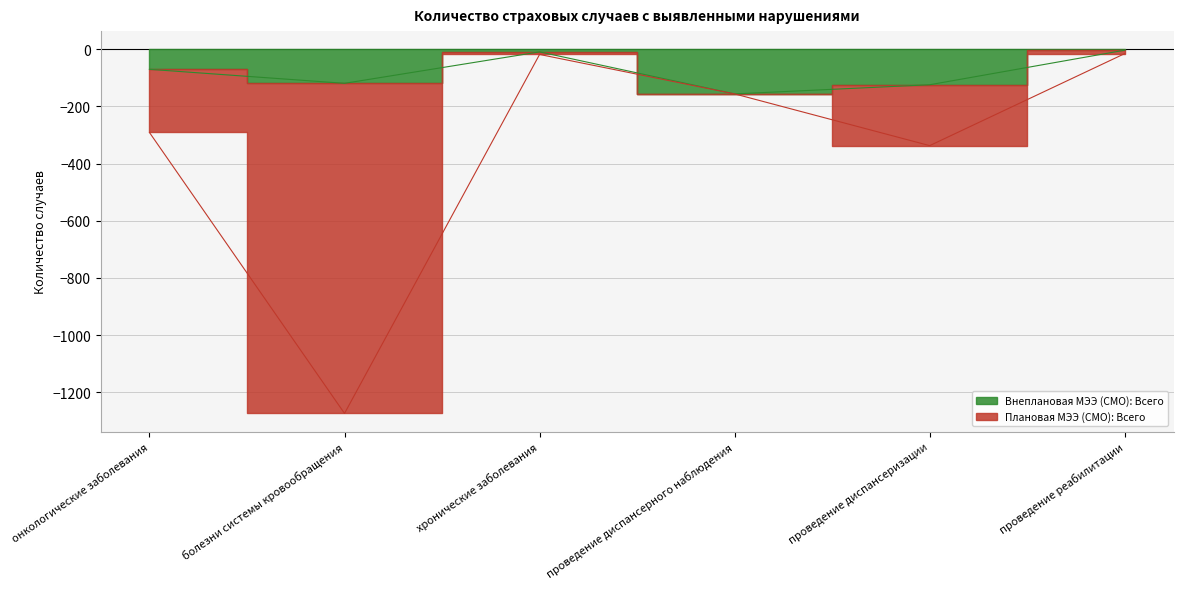

At which label is Внеплановая МЭЭ (СМО): Всего closest to -79?

онкологические заболевания